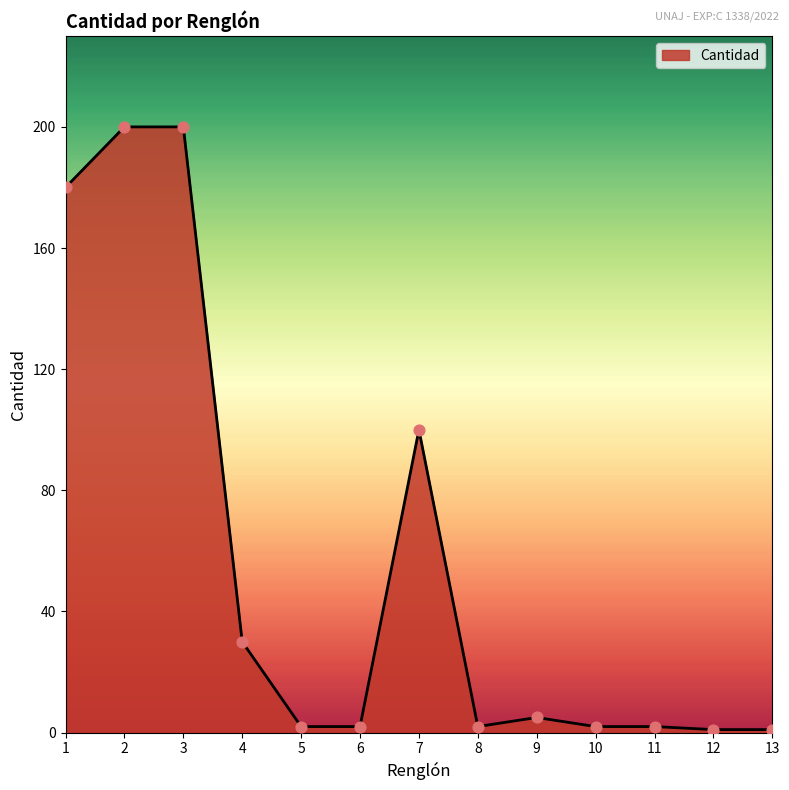

What is the change in value from 5 to 12?

-1